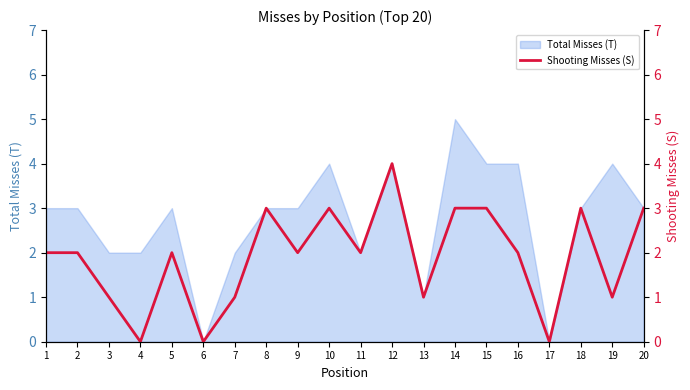

At which label does Total Misses (T) reach its peak?

14